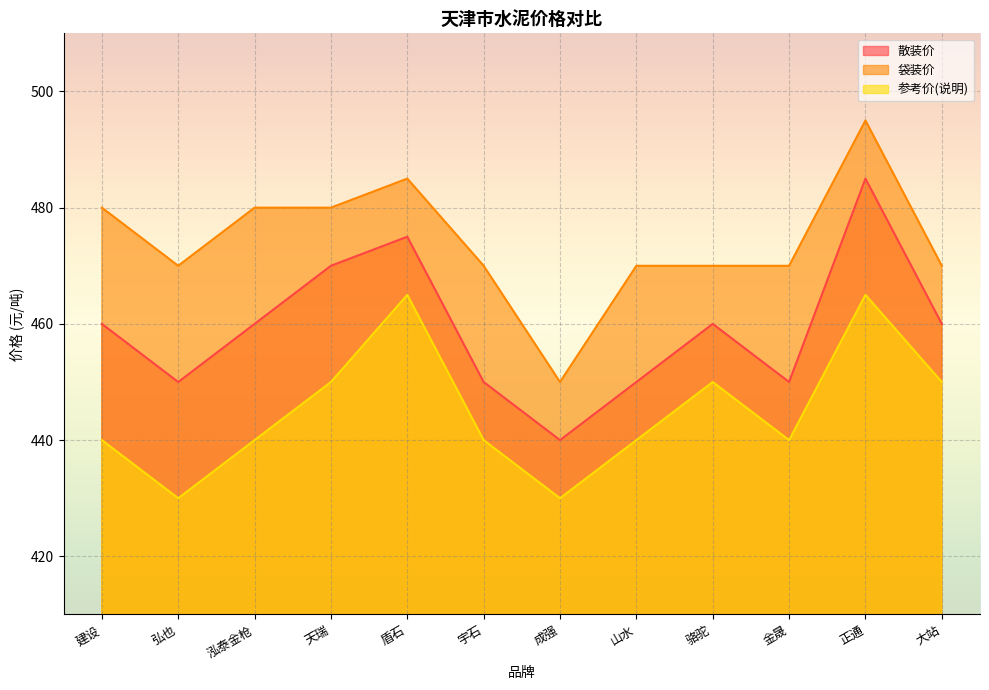

What is the difference between the highest and lowest values at 成强?

20